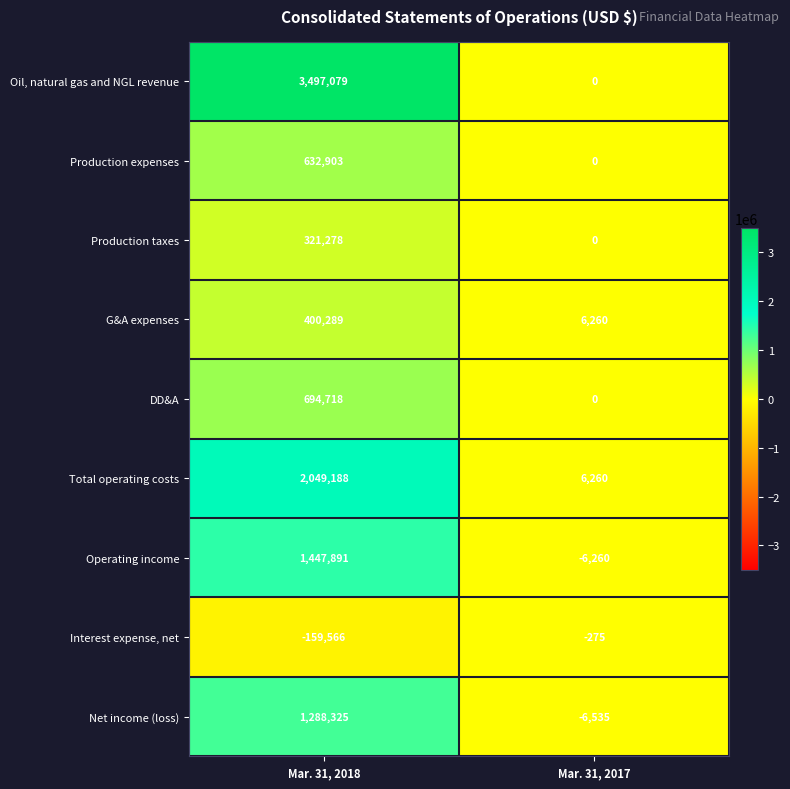

What is the approximate value of Interest expense, net at Mar. 31, 2017?

-275